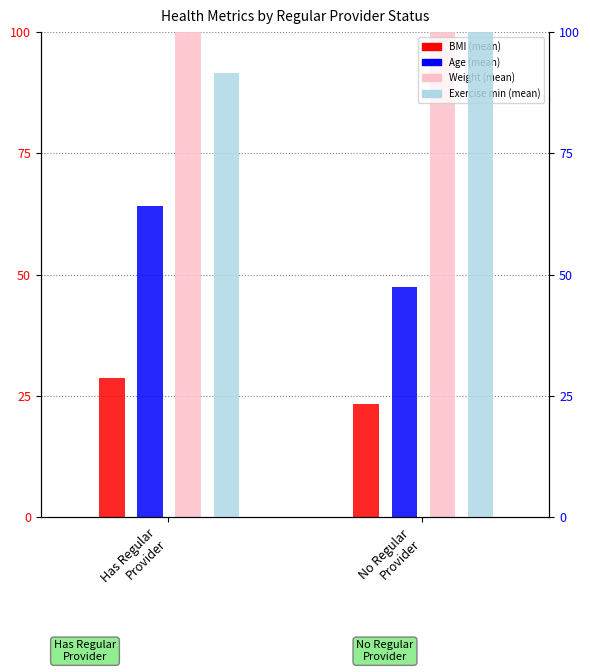

What are all the series names shown in the legend?

BMI (mean), Age (mean), Weight (mean), Exercise min (mean)